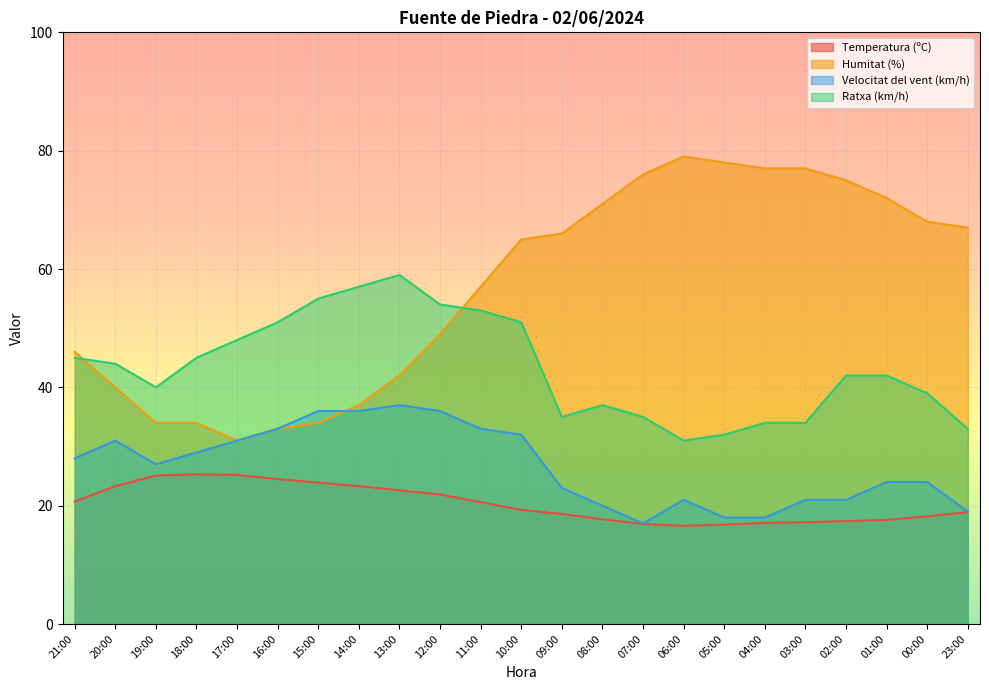

True or false: Velocitat del vent (km/h) and Ratxa (km/h) intersect in this chart.

False